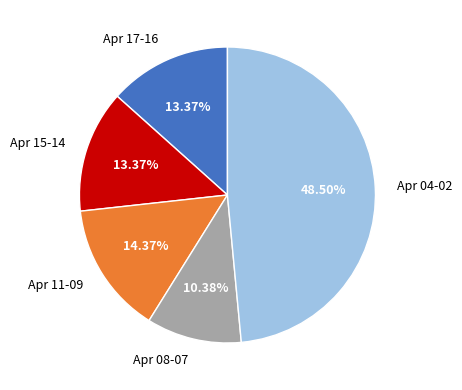

Is there any slice that represents more than half of the pie?

No